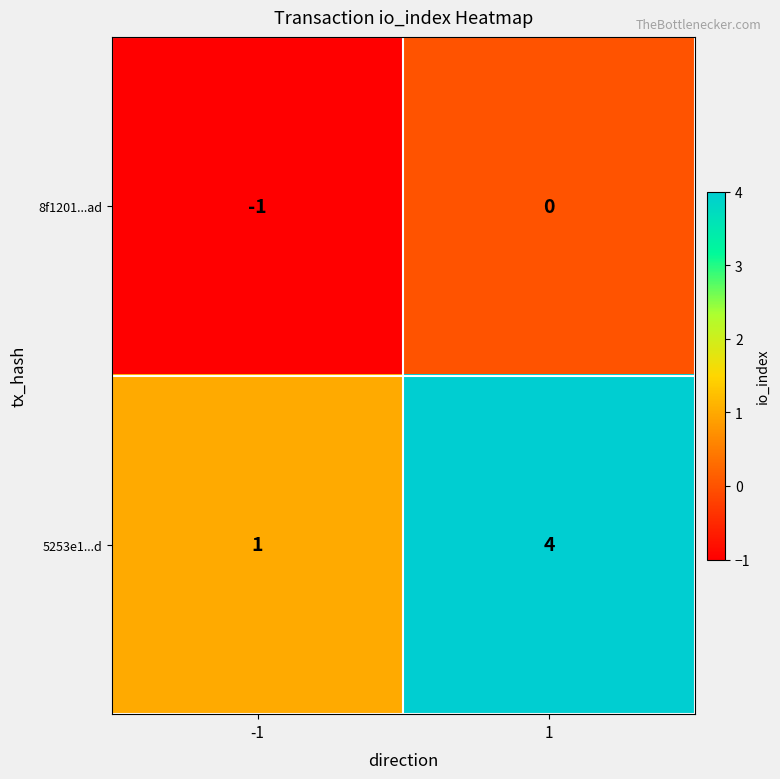

What is the difference between the highest and lowest values at 1?

4